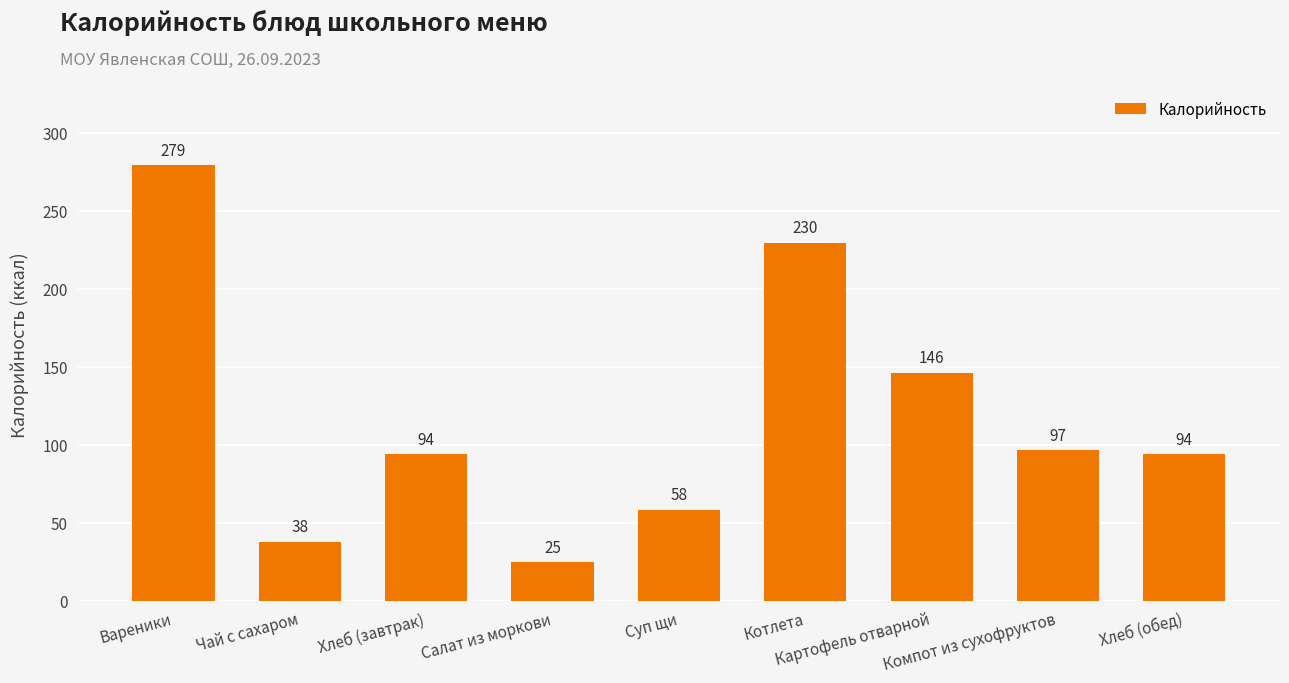

What is the minimum value shown in the chart?

25.0